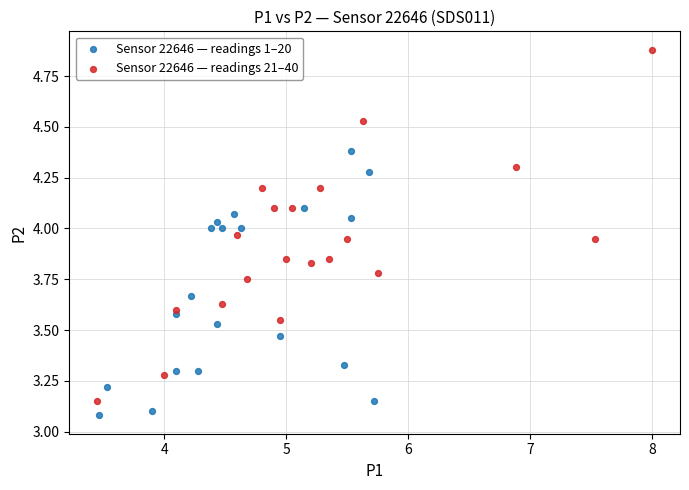

Which series reaches the maximum Y coordinate?

Sensor 22646 — readings 21–40